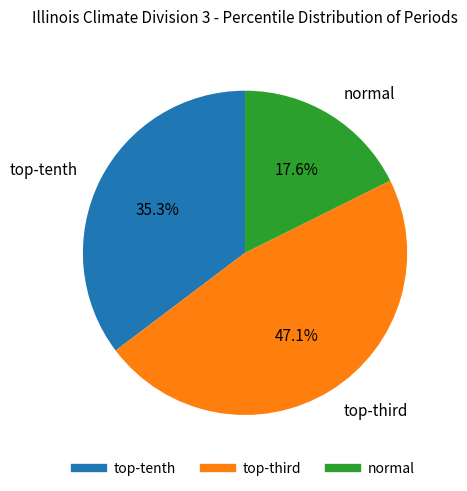

Is there any slice that represents more than half of the pie?

No